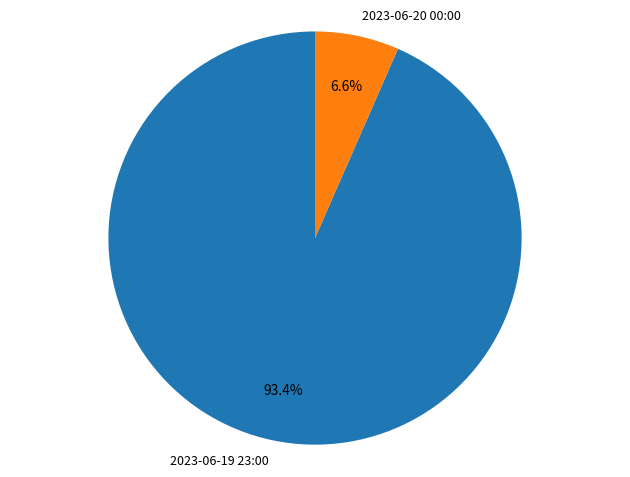

What is the total percentage of 2023-06-19 23:00 and 2023-06-20 00:00?

100.0%